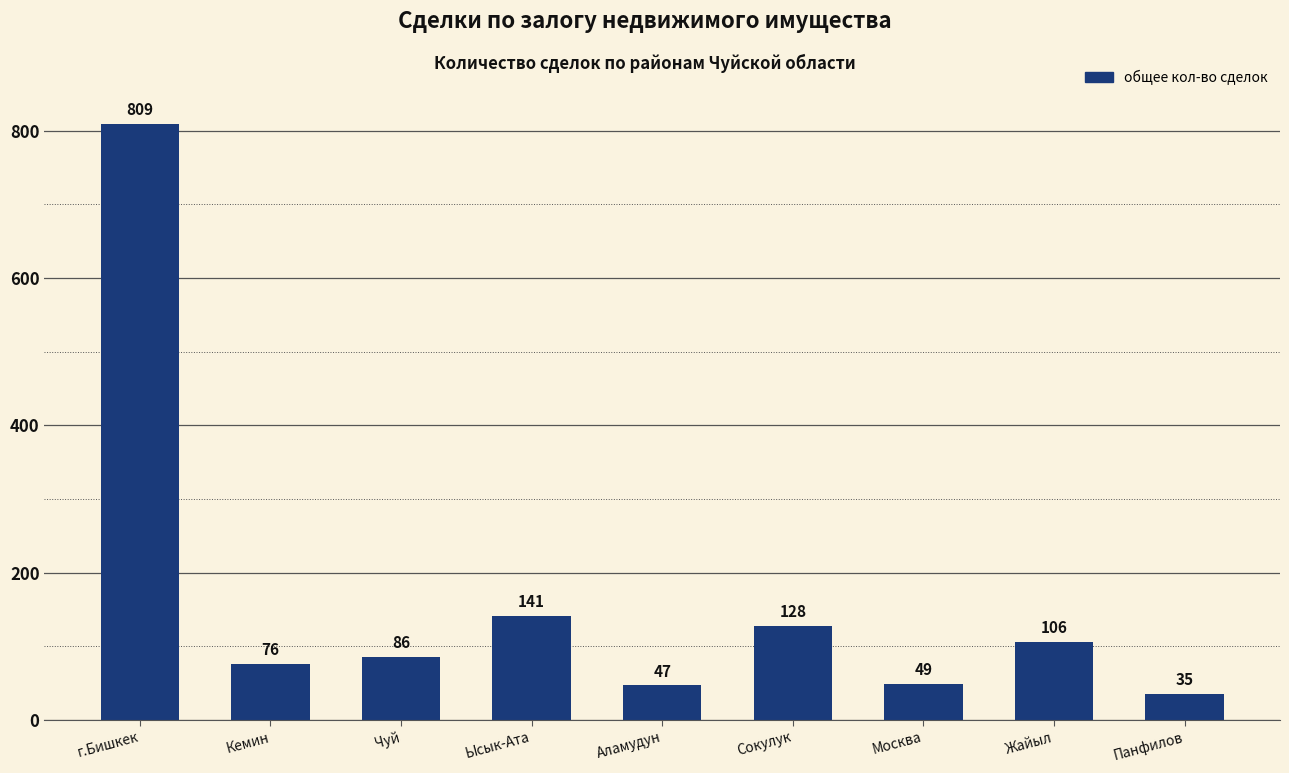

Count the number of data series in this chart.

1